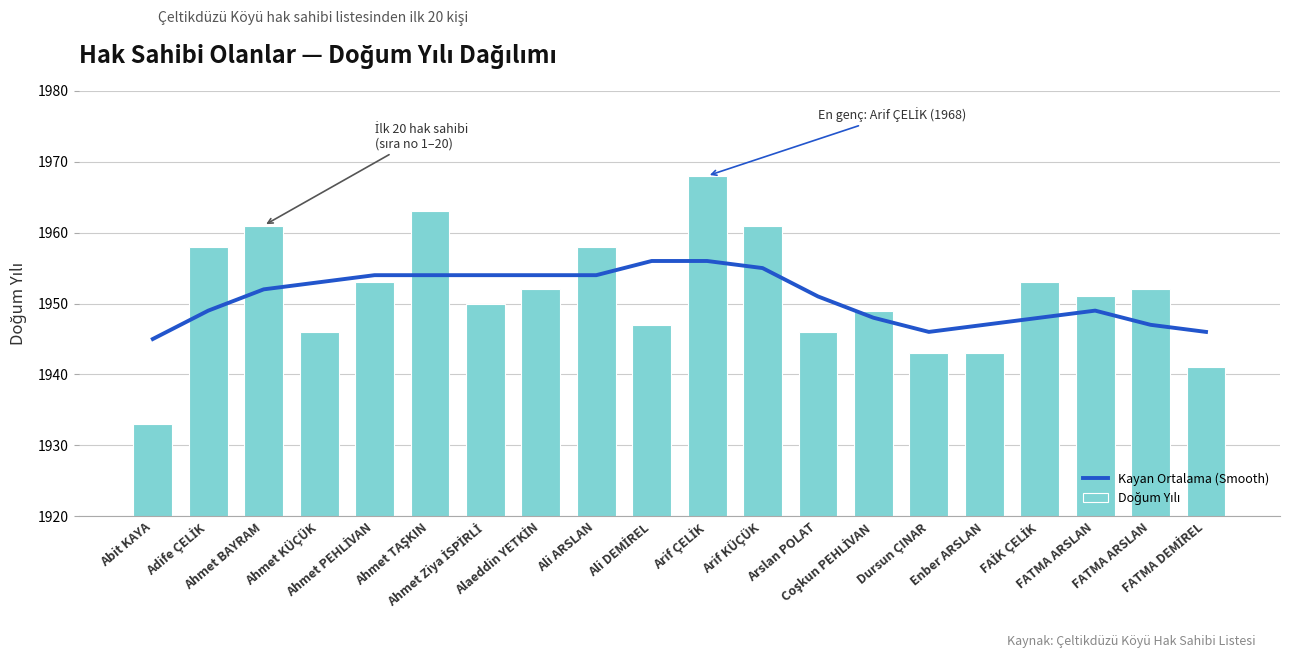

What is the spread (max minus min) of values at Abit KAYA?

12